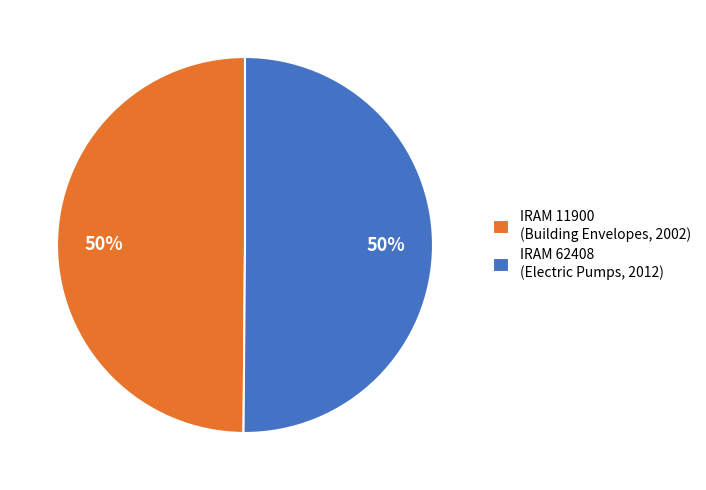

What is the ratio of the value at IRAM 62408 (Electric Pumps, 2012) to the value at IRAM 11900 (Building Envelopes, 2002)?

1.0